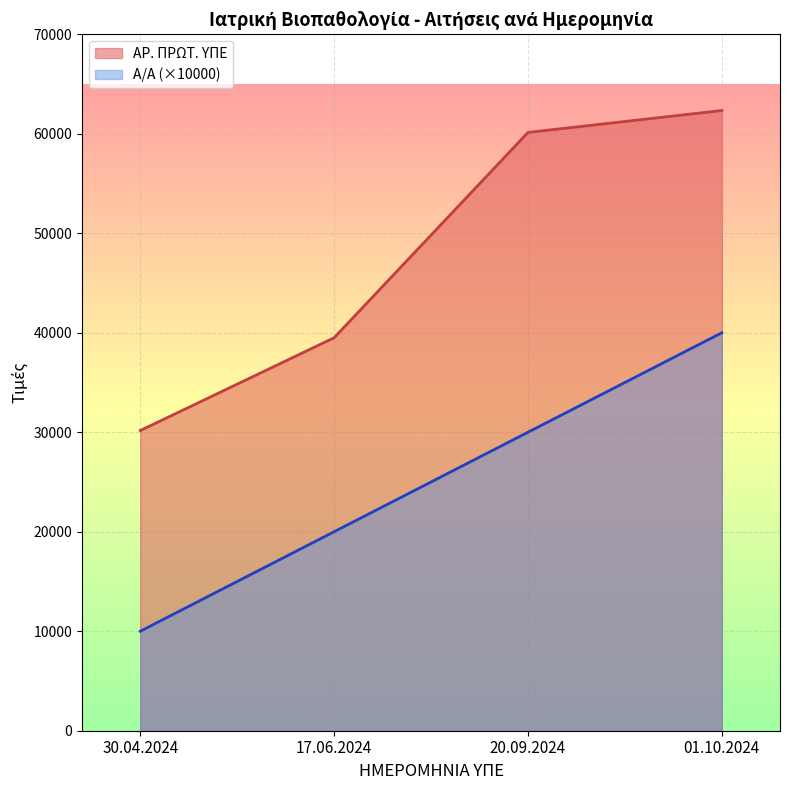

What is the difference between the highest and lowest values at 01.10.2024?

22334